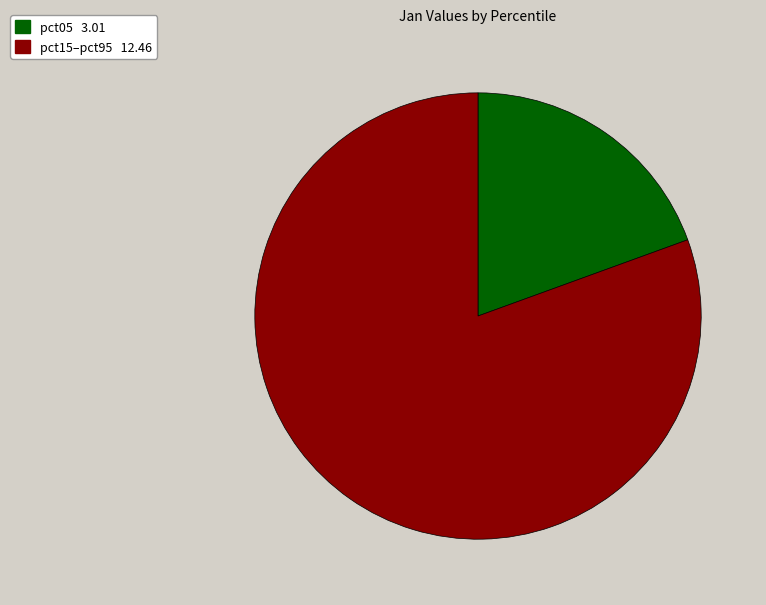

Is there any slice that represents more than half of the pie?

Yes